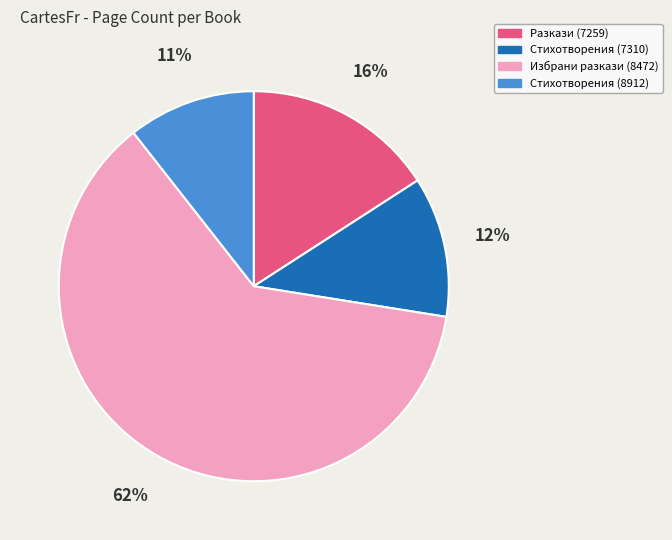

Is it true that Разкази (7259) is 24% of the pie?

False